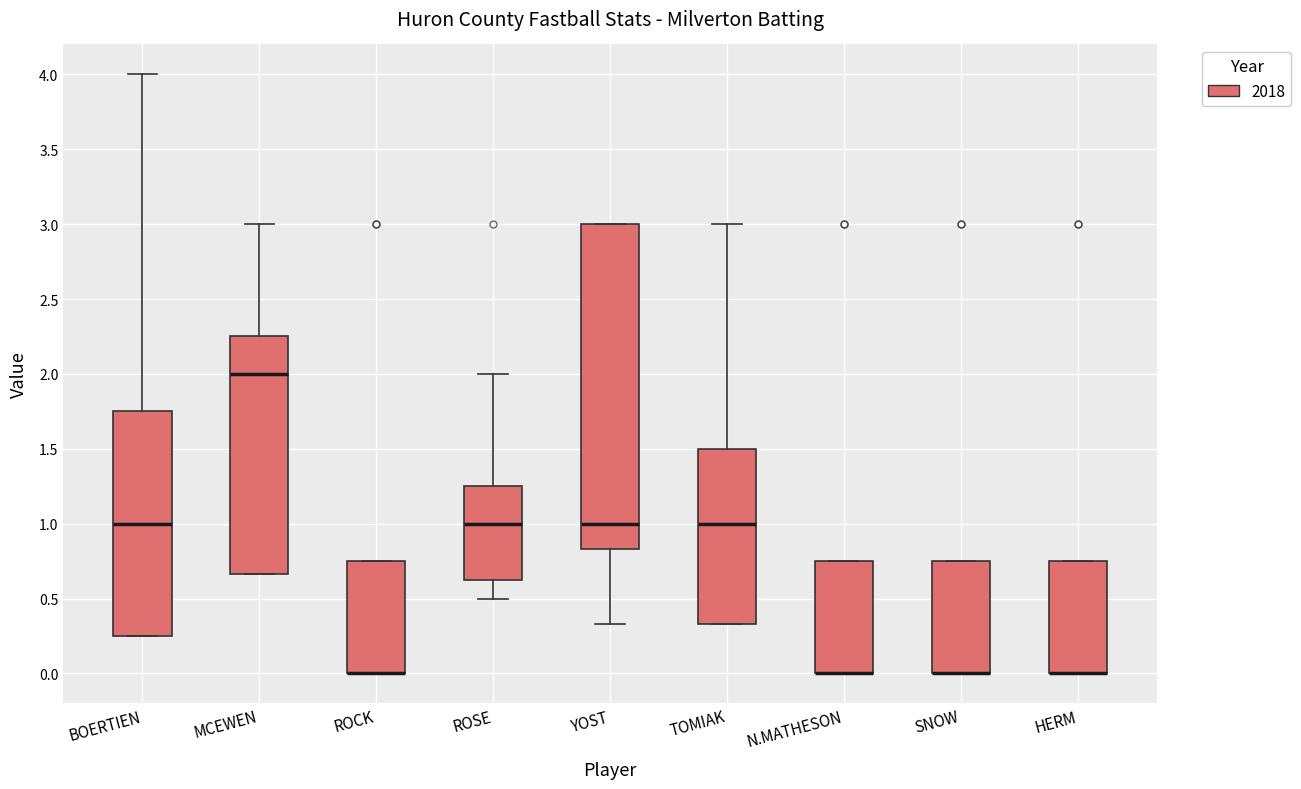

Reading left to right, read every box against the y-axis: the position of its median line, the range the box covers, and the ends of its whiskers. The values are not printed on the chart, so give them approximately, as read against the axis.

BOERTIEN: median 1.00, box 0.25 to 1.75, whiskers 0.25 to 4.00
MCEWEN: median 2.00, box 0.65 to 2.25, whiskers 0.65 to 3.00
ROCK: median 0.00 (drawn on the box's lower edge), box 0.00 to 0.75, whiskers 0.00 to 0.75
ROSE: median 1.00, box 0.65 to 1.25, whiskers 0.50 to 2.00
YOST: median 1.00, box 0.85 to 3.00, whiskers 0.35 to 3.00
TOMIAK: median 1.00, box 0.35 to 1.50, whiskers 0.35 to 3.00
N.MATHESON: median 0.00 (drawn on the box's lower edge), box 0.00 to 0.75, whiskers 0.00 to 0.75
SNOW: median 0.00 (drawn on the box's lower edge), box 0.00 to 0.75, whiskers 0.00 to 0.75
HERM: median 0.00 (drawn on the box's lower edge), box 0.00 to 0.75, whiskers 0.00 to 0.75